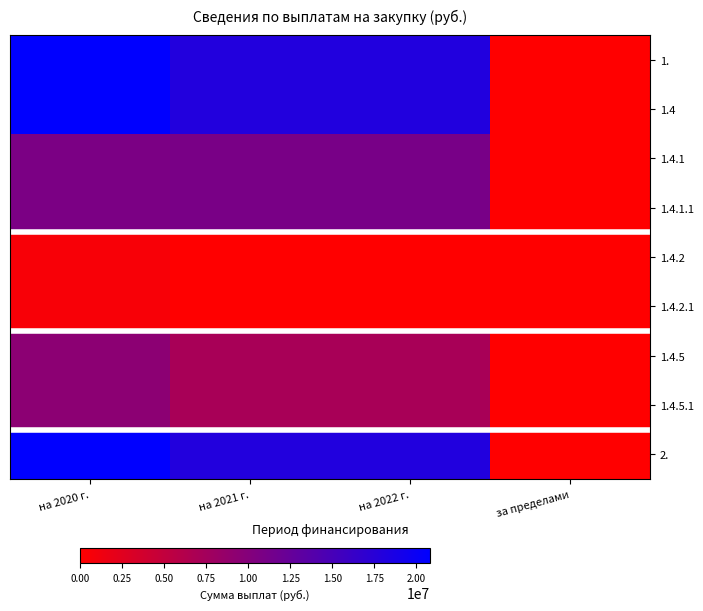

Reading left to right, list all the values displayed in this chart.

1.: на 2020 г.=20810348.5	на 2021 г.=18041500.0	на 2022 г.=18093000.0	за пределами=0.0
1.4: на 2020 г.=20810348.5	на 2021 г.=18041500.0	на 2022 г.=18093000.0	за пределами=0.0
1.4.1: на 2020 г.=10801400.0	на 2021 г.=10924900.0	на 2022 г.=10976400.0	за пределами=0.0
1.4.1.1: на 2020 г.=10801400.0	на 2021 г.=10924900.0	на 2022 г.=10976400.0	за пределами=0.0
1.4.2: на 2020 г.=600000.0	на 2021 г.=0.0	на 2022 г.=0.0	за пределами=0.0
1.4.2.1: на 2020 г.=600000.0	на 2021 г.=0.0	на 2022 г.=0.0	за пределами=0.0
1.4.5: на 2020 г.=9408948.5	на 2021 г.=7116600.0	на 2022 г.=7116600.0	за пределами=0.0
1.4.5.1: на 2020 г.=9408948.5	на 2021 г.=7116600.0	на 2022 г.=7116600.0	за пределами=0.0
2.: на 2020 г.=20810348.5	на 2021 г.=18041500.0	на 2022 г.=18093000.0	за пределами=0.0